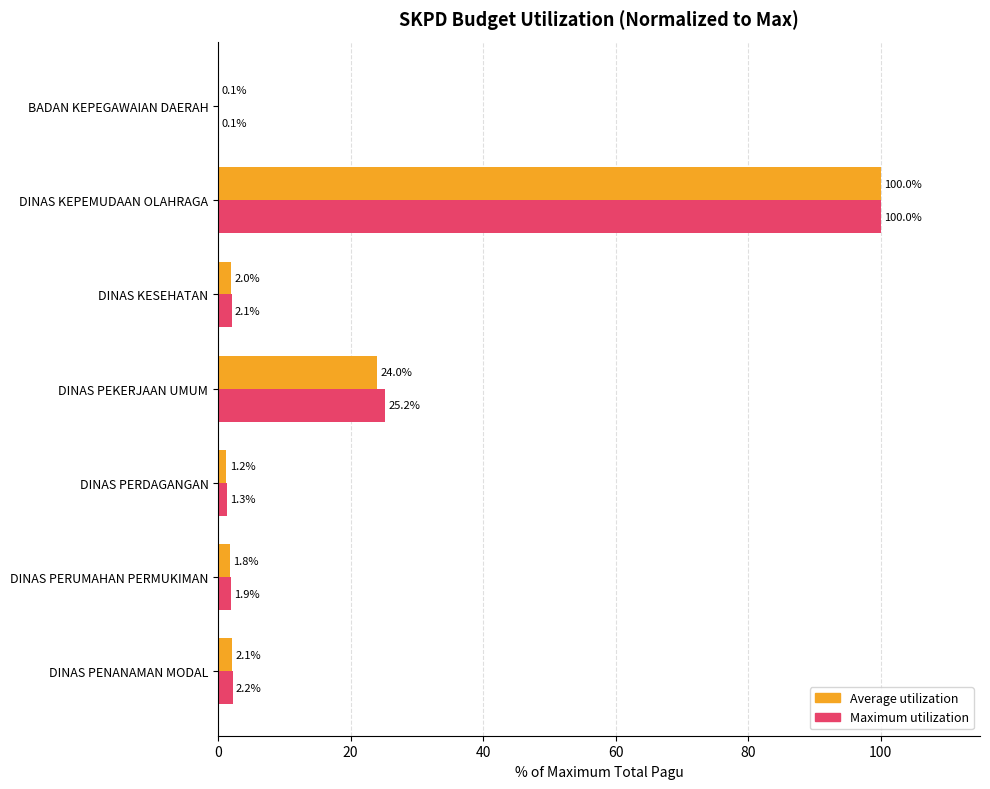

At which label does Maximum utilization reach its peak?

DINAS KEPEMUDAAN OLAHRAGA